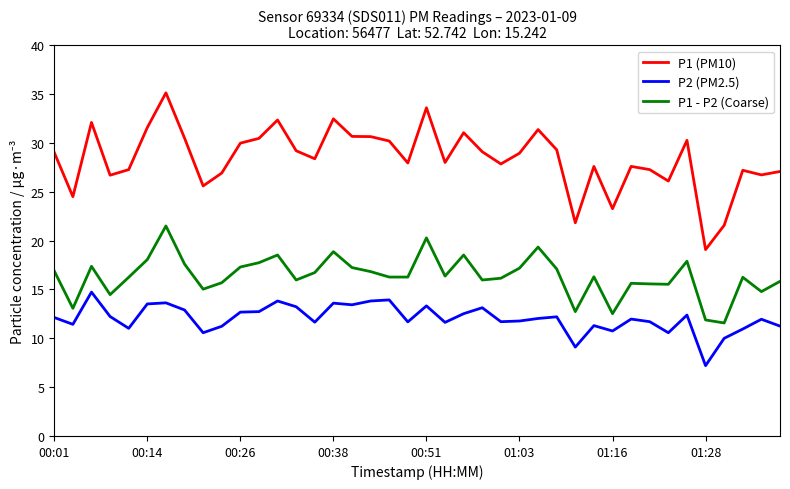

List the series in order of their peak value, lowest first.

P2 (PM2.5), P1 - P2 (Coarse), P1 (PM10)